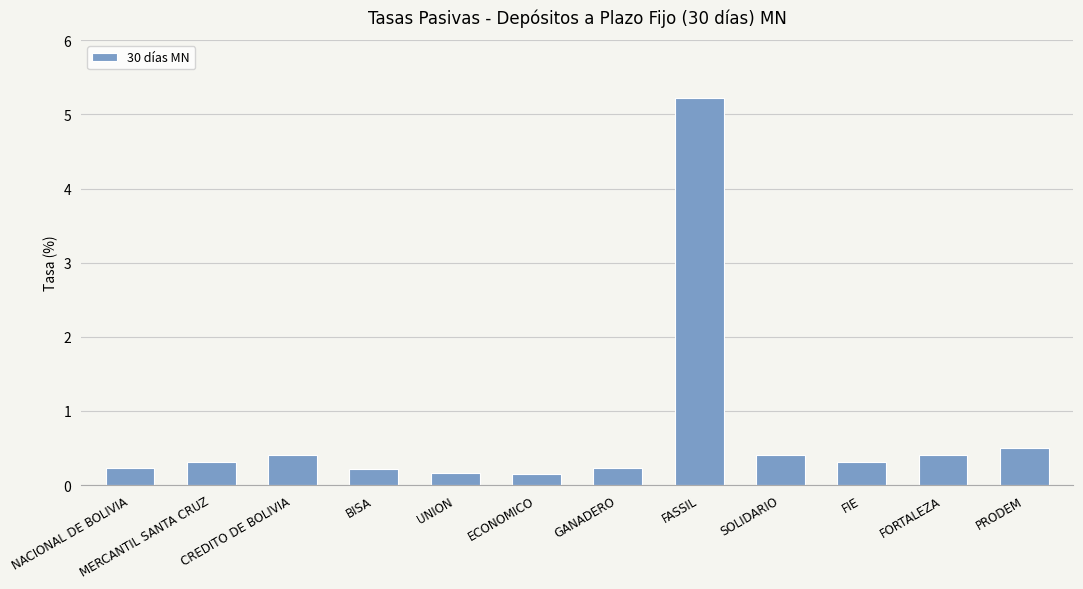

Where is the data nearest to the value 2?

PRODEM